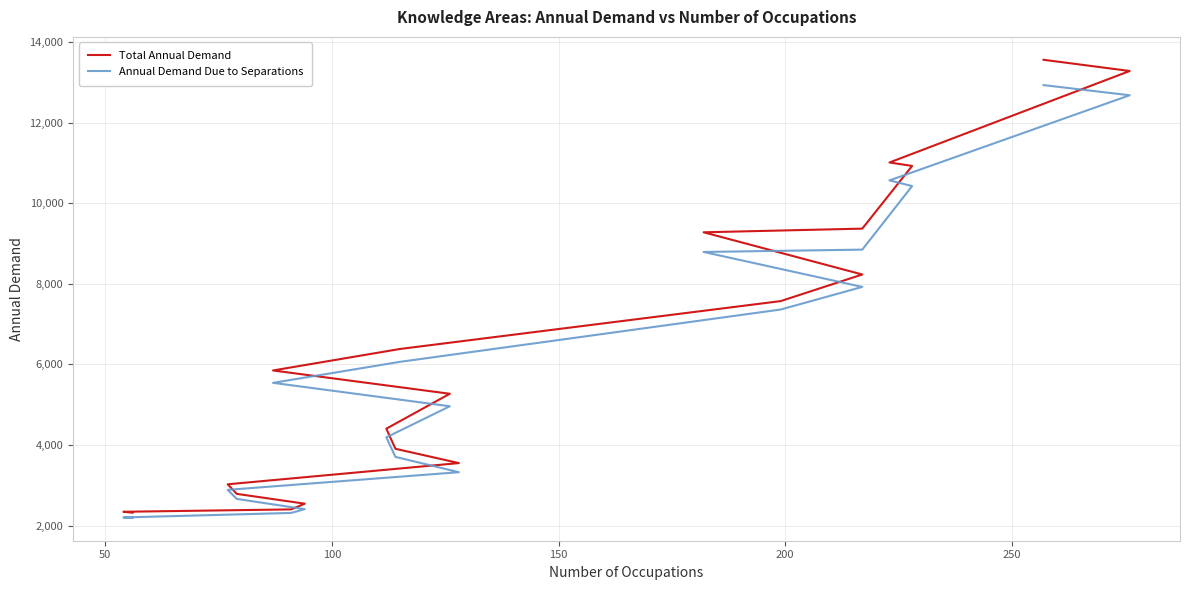

True or false: Annual Demand Due to Separations and Total Annual Demand cross at least once.

False